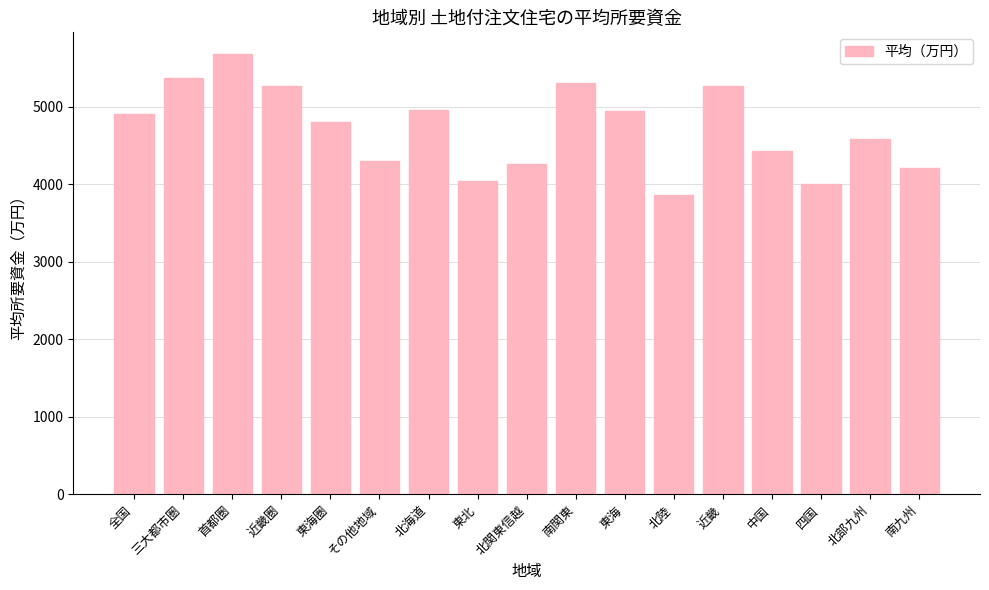

What is the ratio of the value at 東北 to the value at 北海道?

0.8